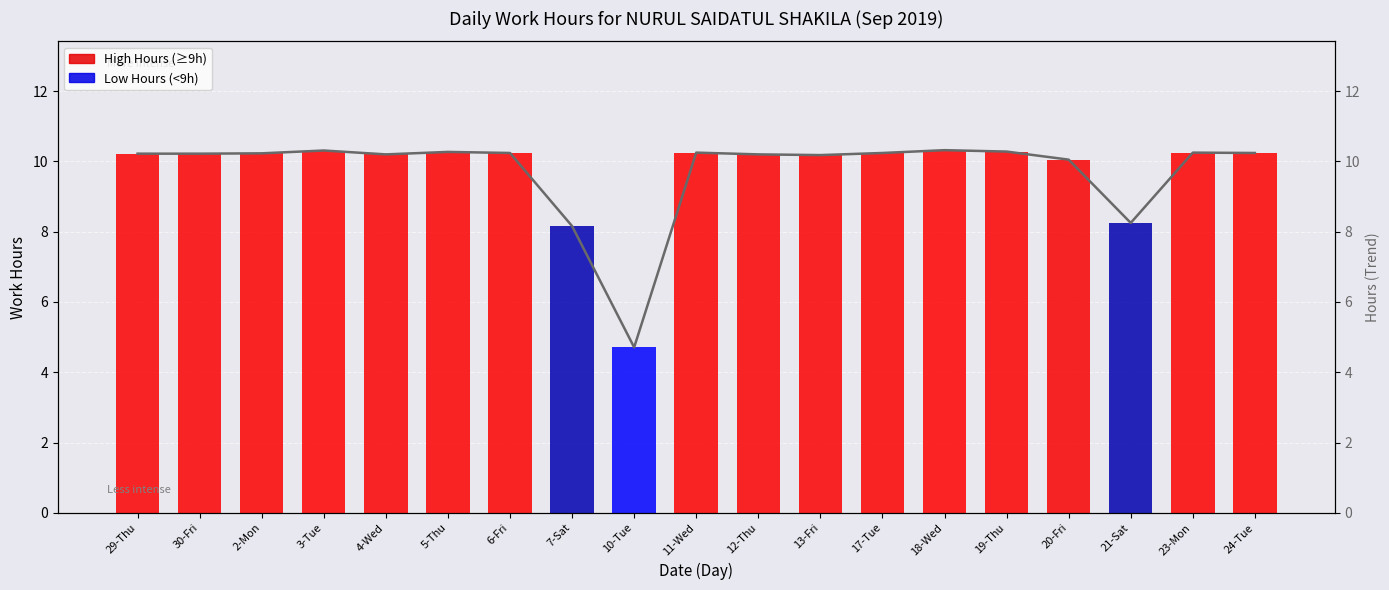

What is the label of the 2nd bar from the right?

23-Mon